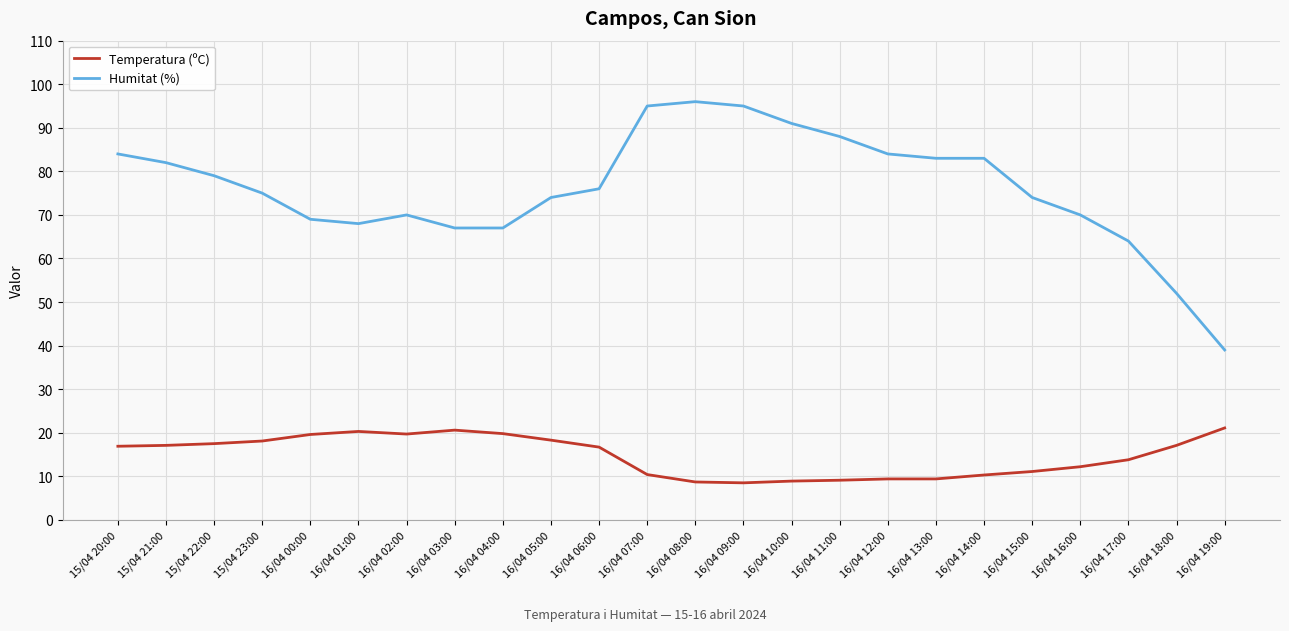

What is the greatest value displayed?

96.0